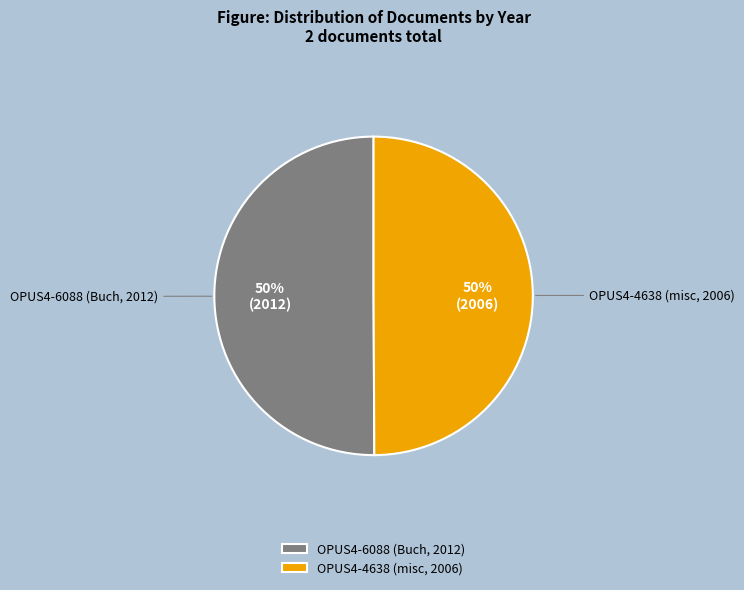

Is it true that OPUS4-4638 (misc, 2006) is 50% of the pie?

True